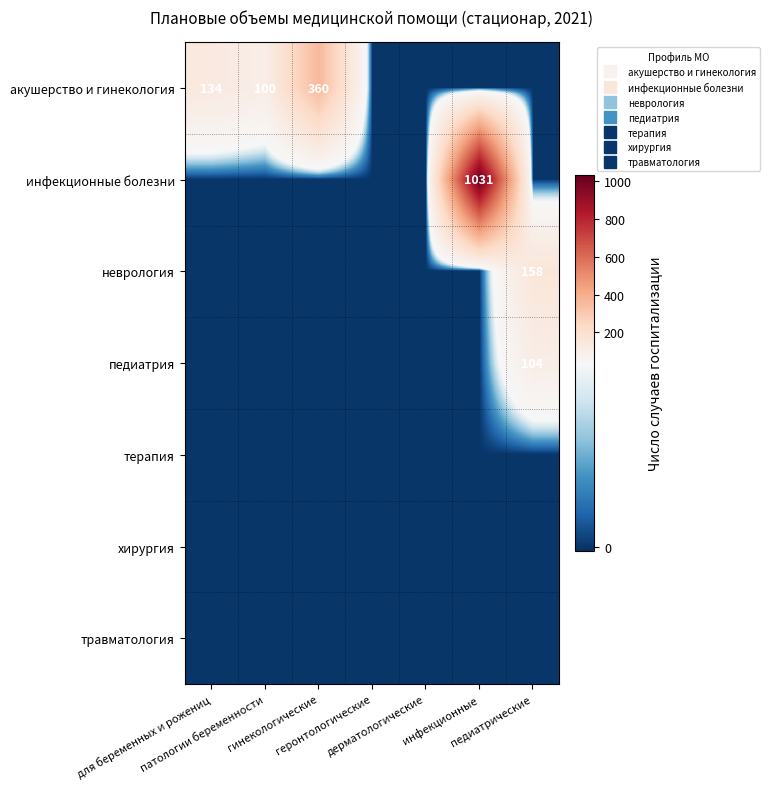

Where is акушерство и гинекология nearest to the value 180?

для беременных и рожениц